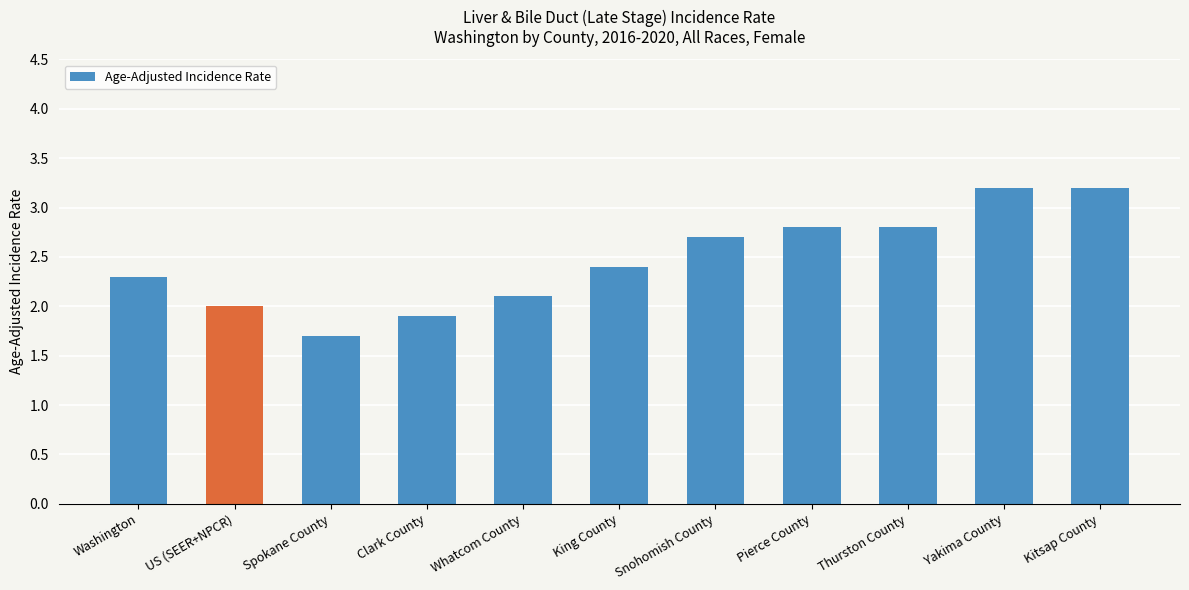

Read the value at Pierce County.

2.8